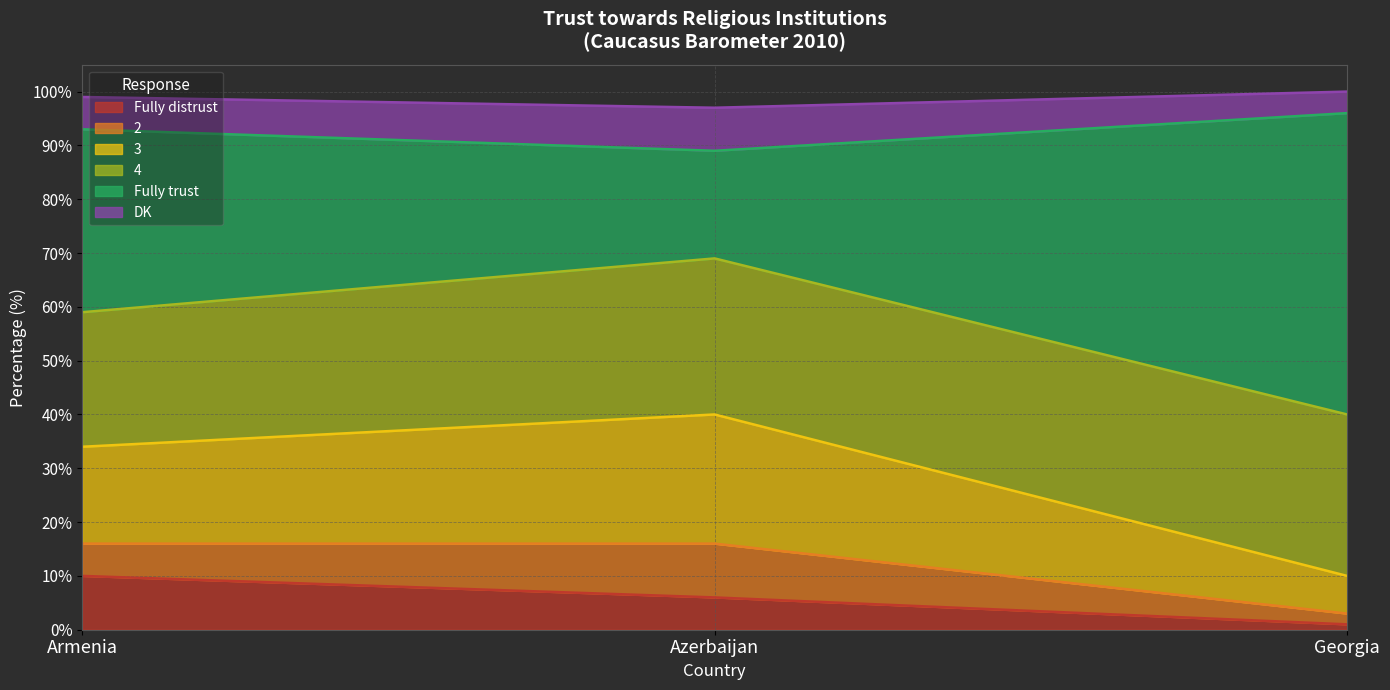

Read the Fully distrust value at Armenia.

10